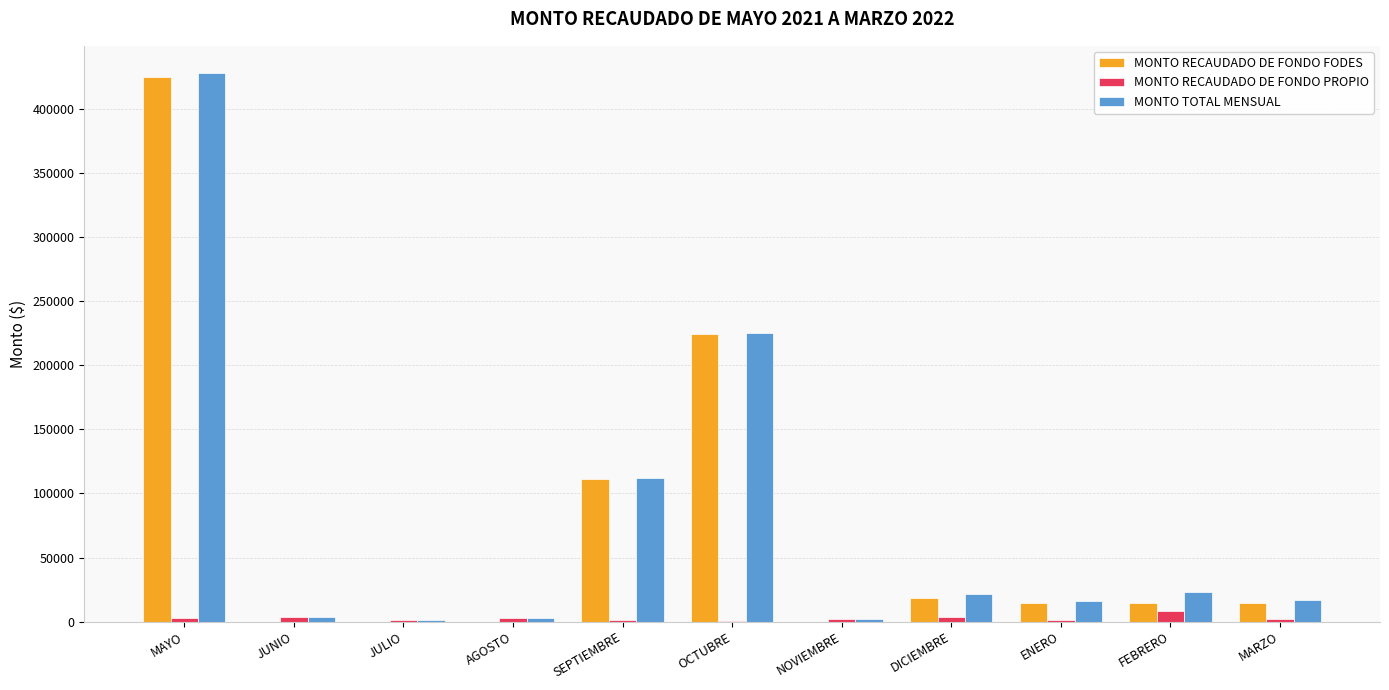

At which category is the sum across all series the highest?

MAYO